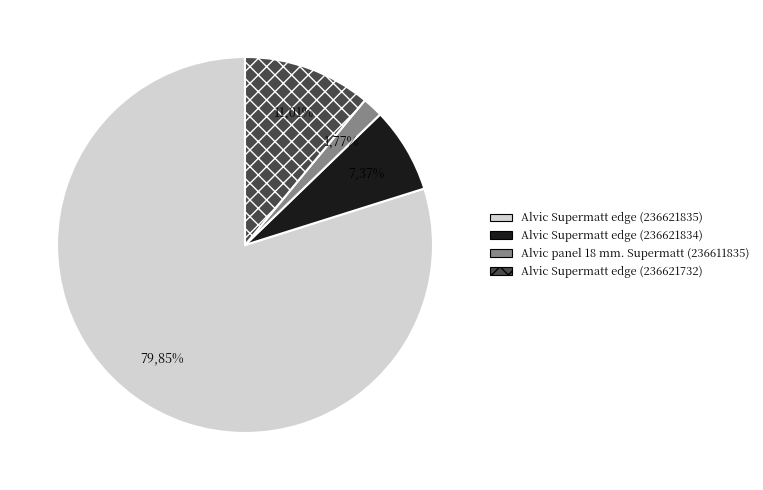

To the nearest percent, what is the difference between the largest and smallest slice percentages?

78%